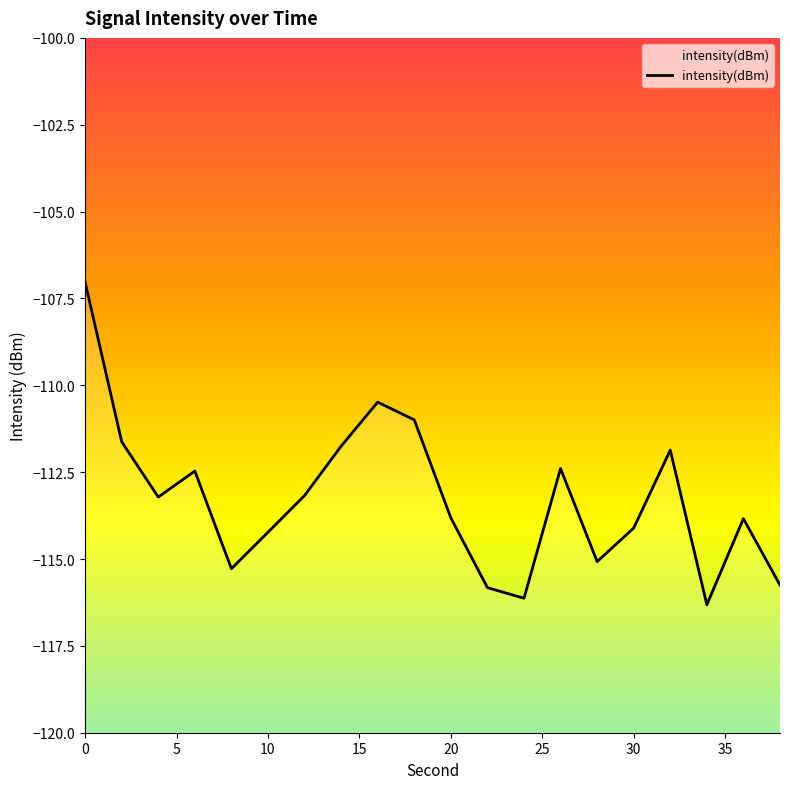

The value at 19 is -80.1. True or false?

False